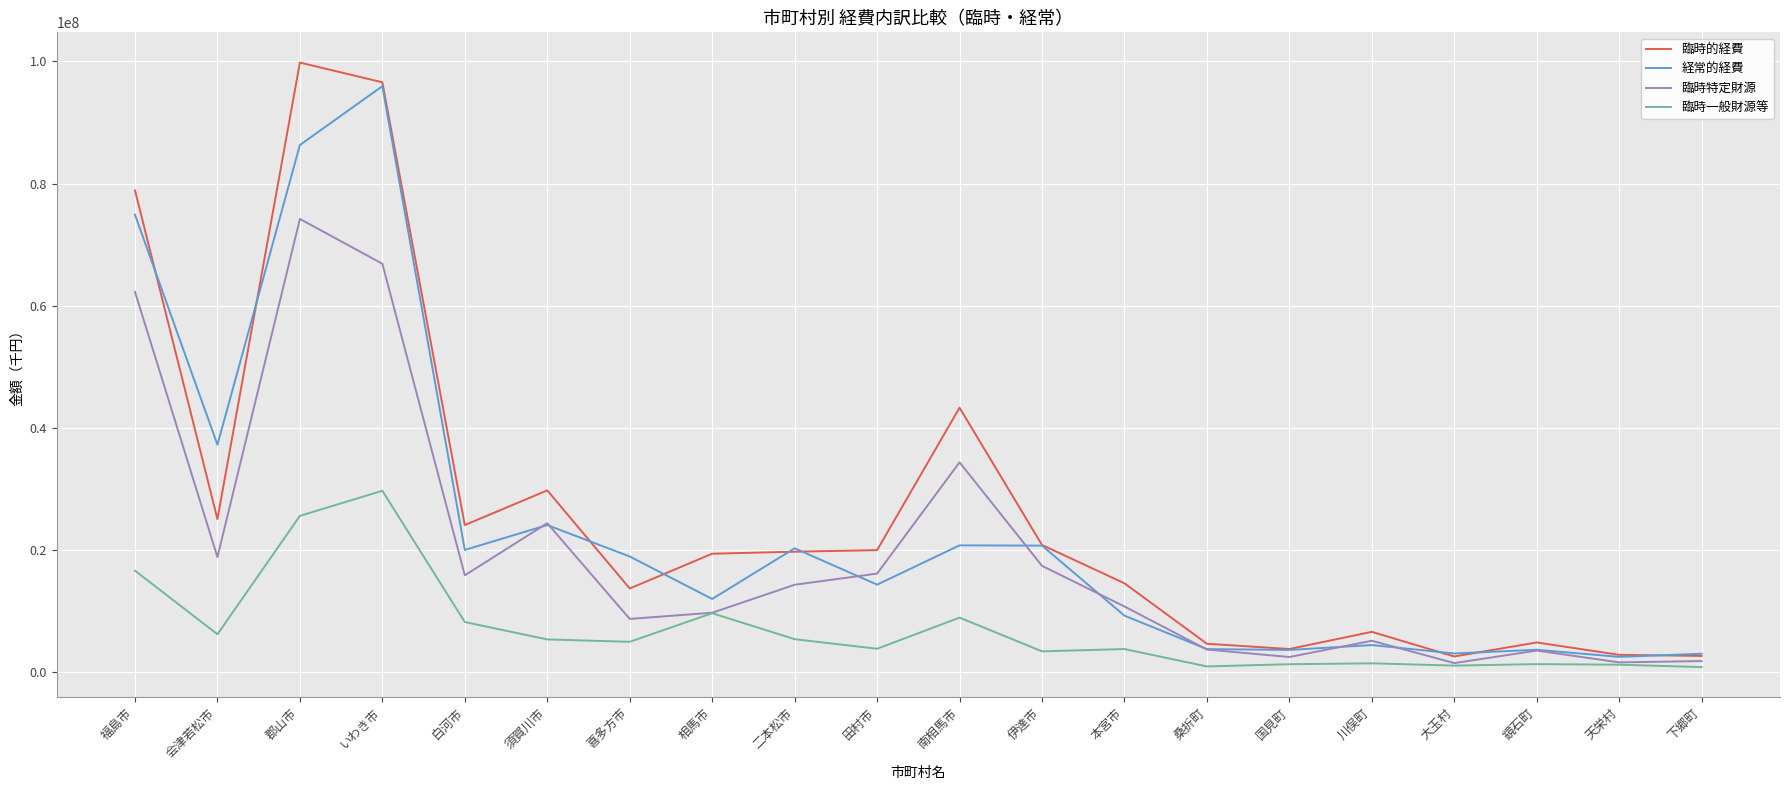

What is the maximum value shown in the chart?

99821633